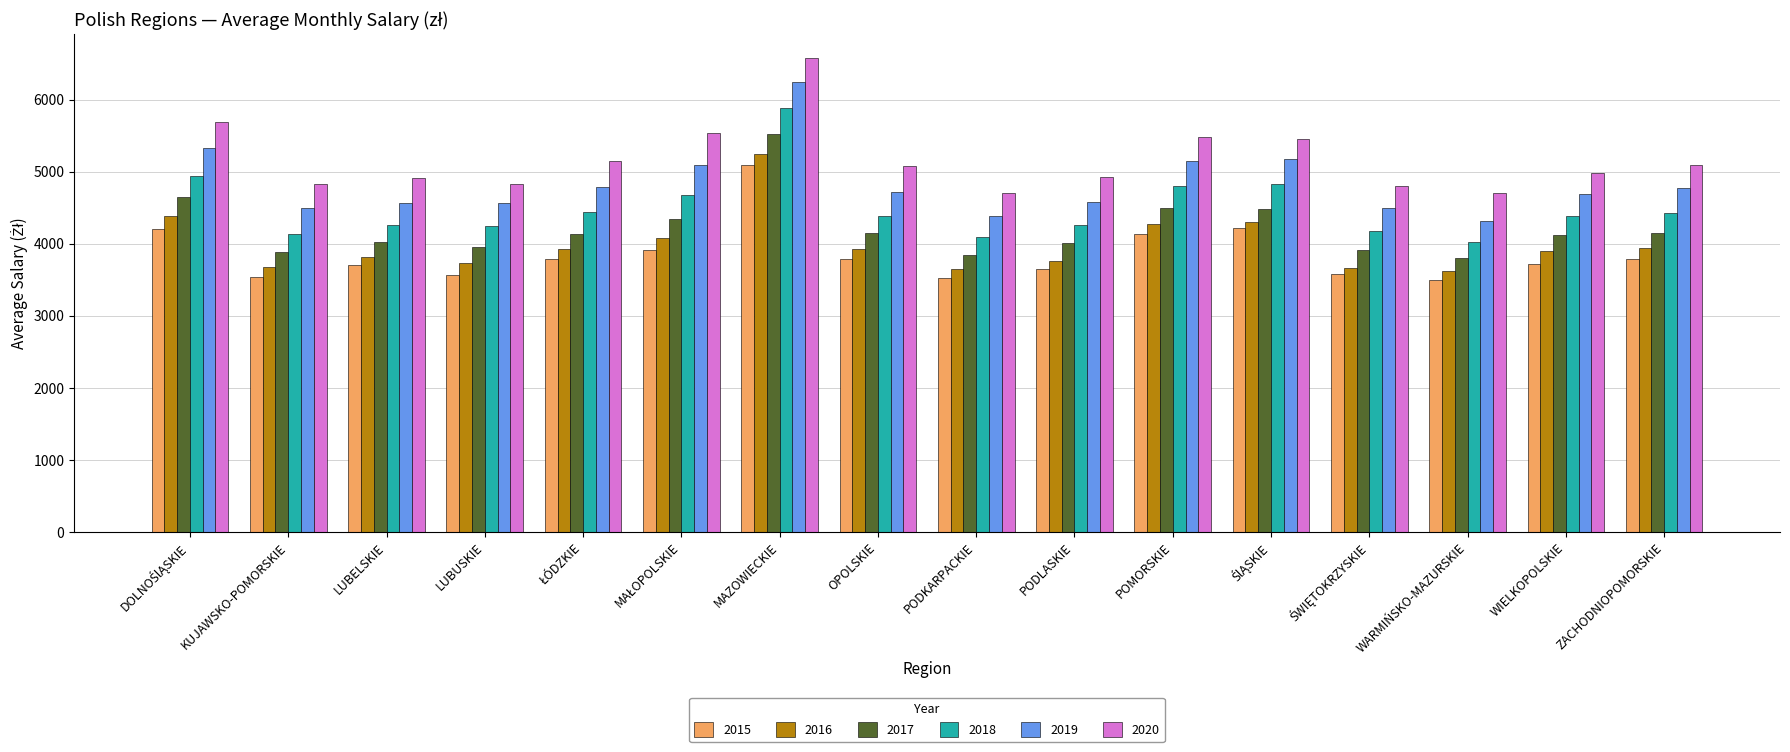

At which label does 2019 reach its peak?

MAZOWIECKIE